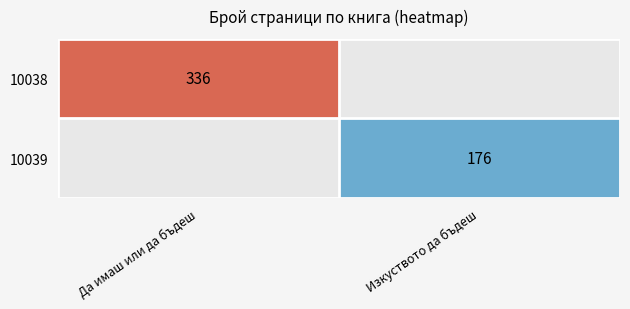

True or false: 10039 has a value of 93 at Изкуството да бъдеш.

False